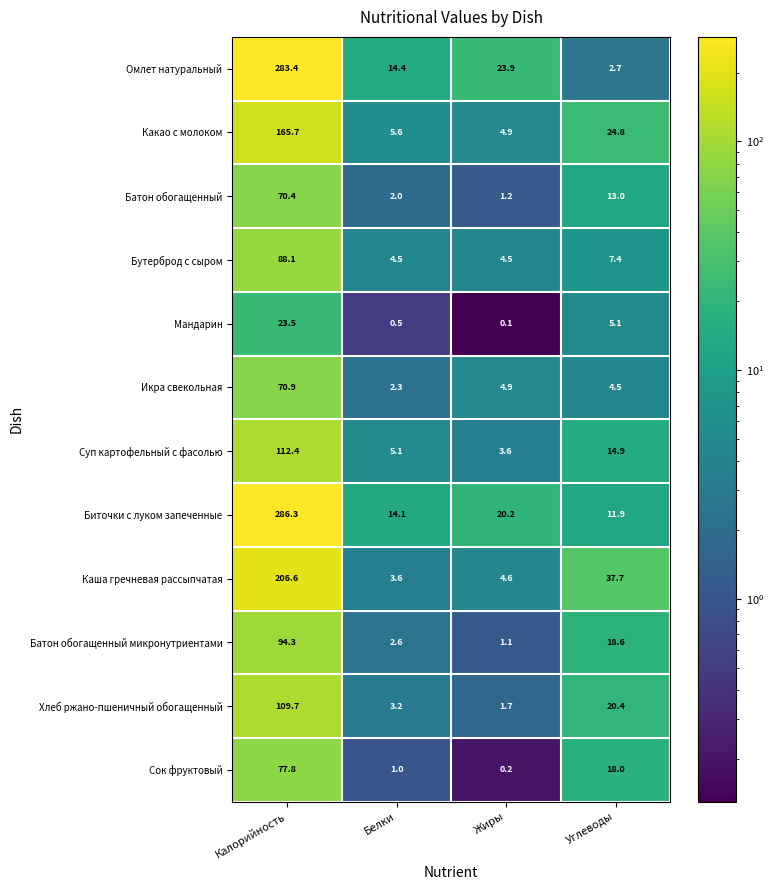

The Биточки с луком запеченные series shows 106.7 at Калорийность. True or false?

False